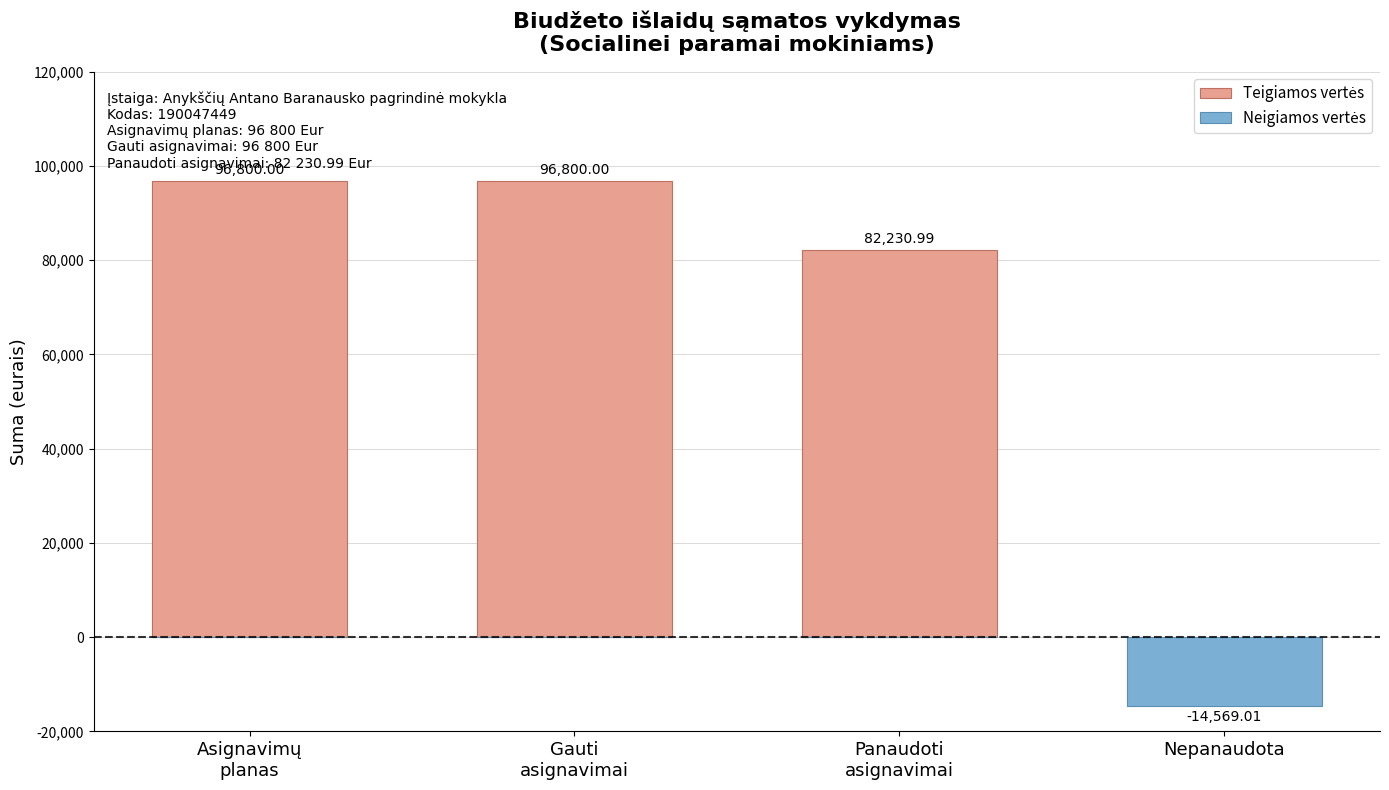

Reading left to right, transcribe all the data shown in this chart.

Teigiamos vertės: 96800.0	96800.0	82231.0	0.0
Neigiamos vertės: 0.0	0.0	0.0	-14569.0